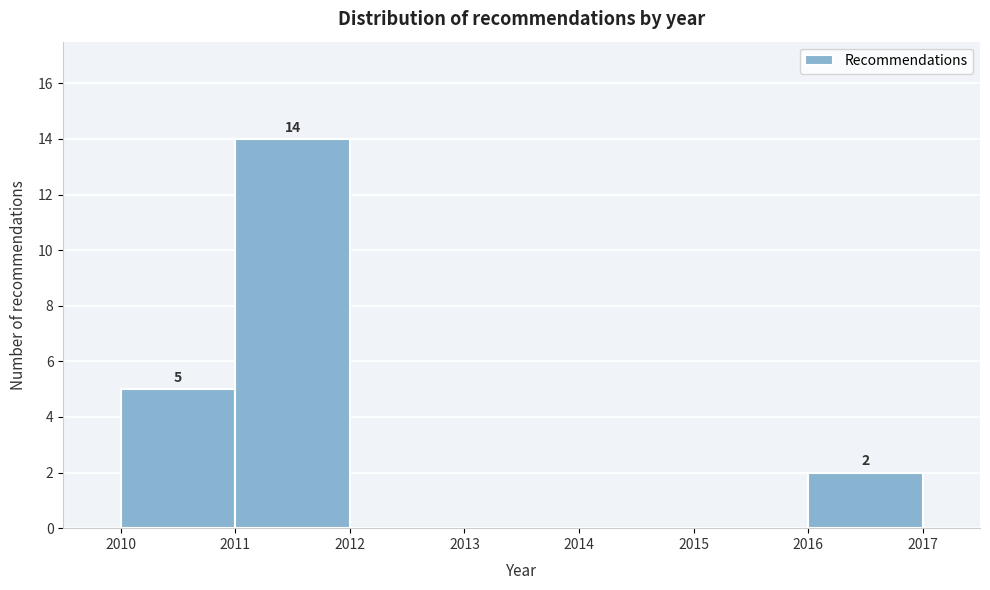

Which range on the x-axis has the tallest bar?

2011 to 2012